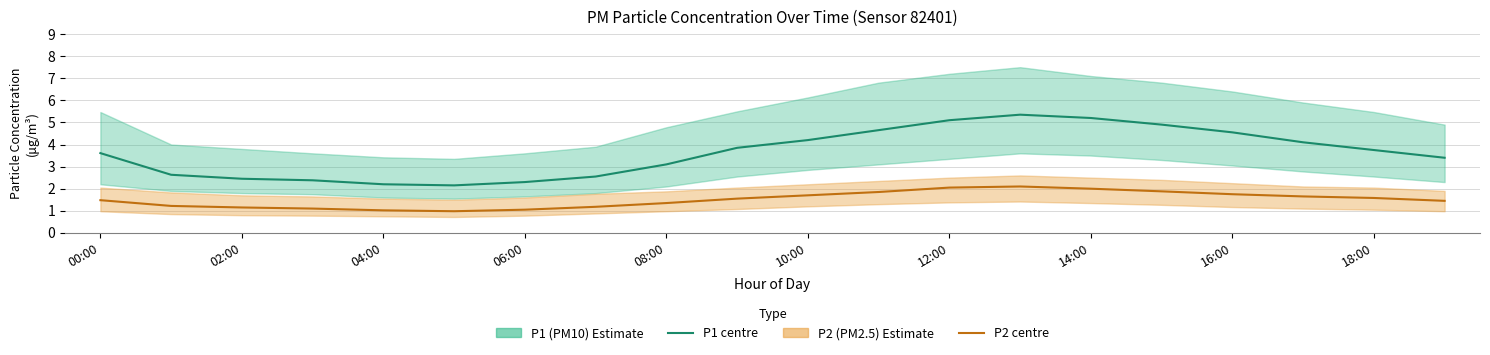

What is the difference between the highest and lowest values at 11?

2.8